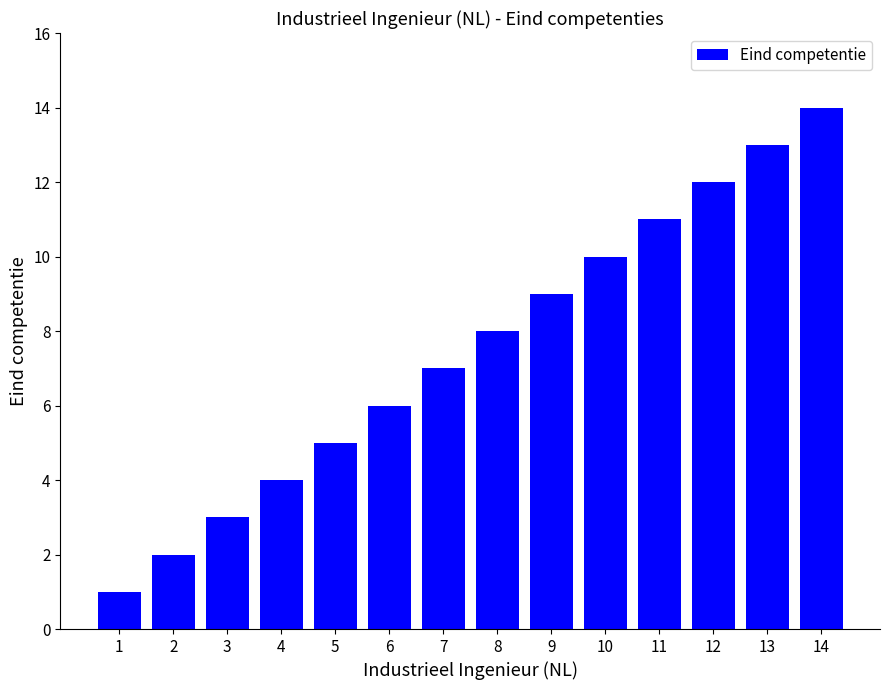

Rank the categories by value from highest to lowest.

14, 13, 12, 11, 10, 9, 8, 7, 6, 5, 4, 3, 2, 1